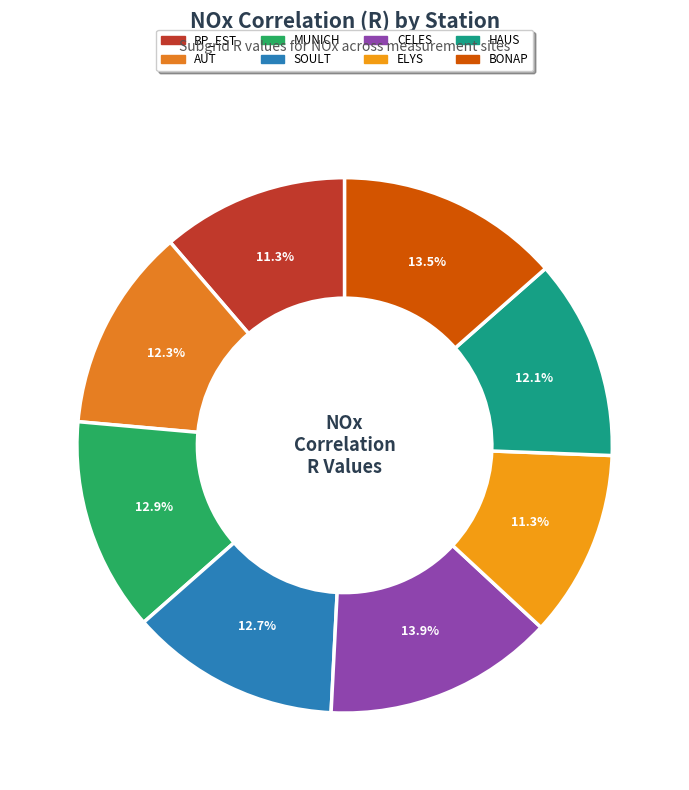

To the nearest percent, what is the difference between the BONAP and ELYS slice percentages?

2%